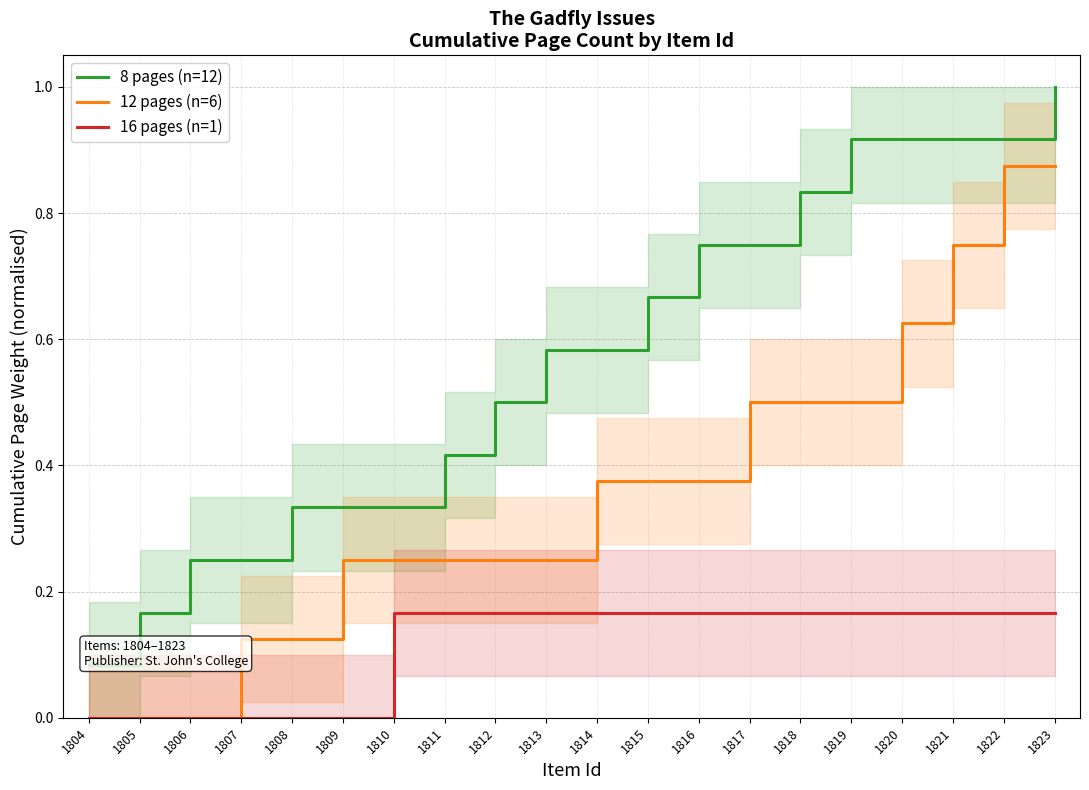

What are all the series names shown in the legend?

8 pages (n=12), 12 pages (n=6), 16 pages (n=1)